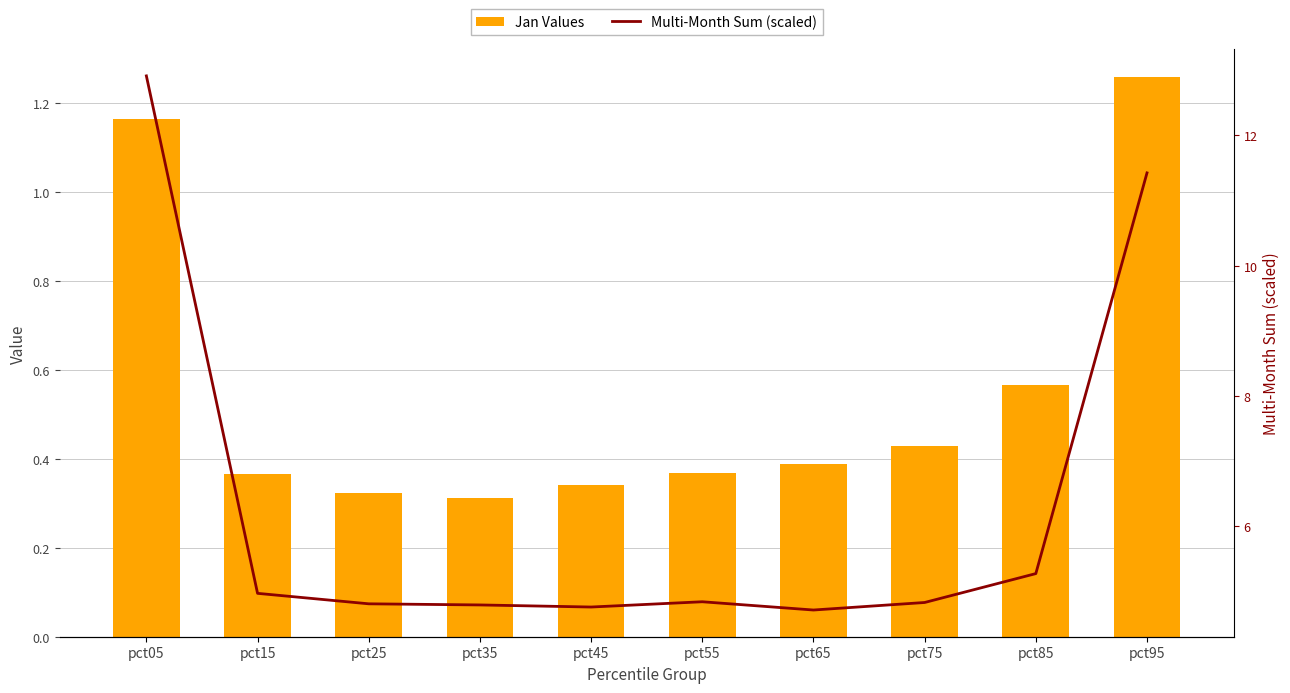

What is the difference between the maximum and second lowest values in the Multi-Month Sum (scaled) series?

8.2